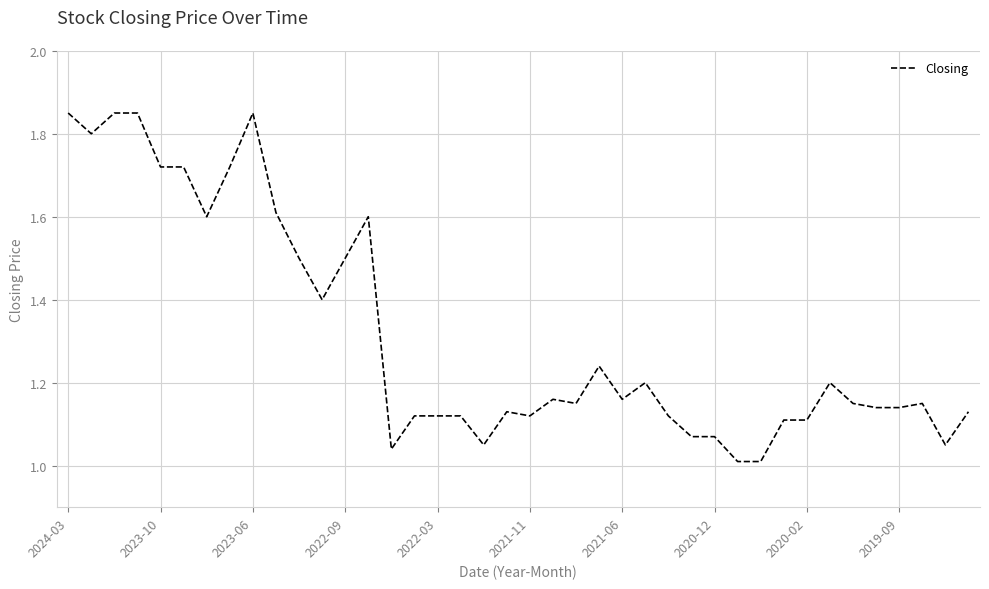

What is the difference between the maximum and minimum values?

0.8